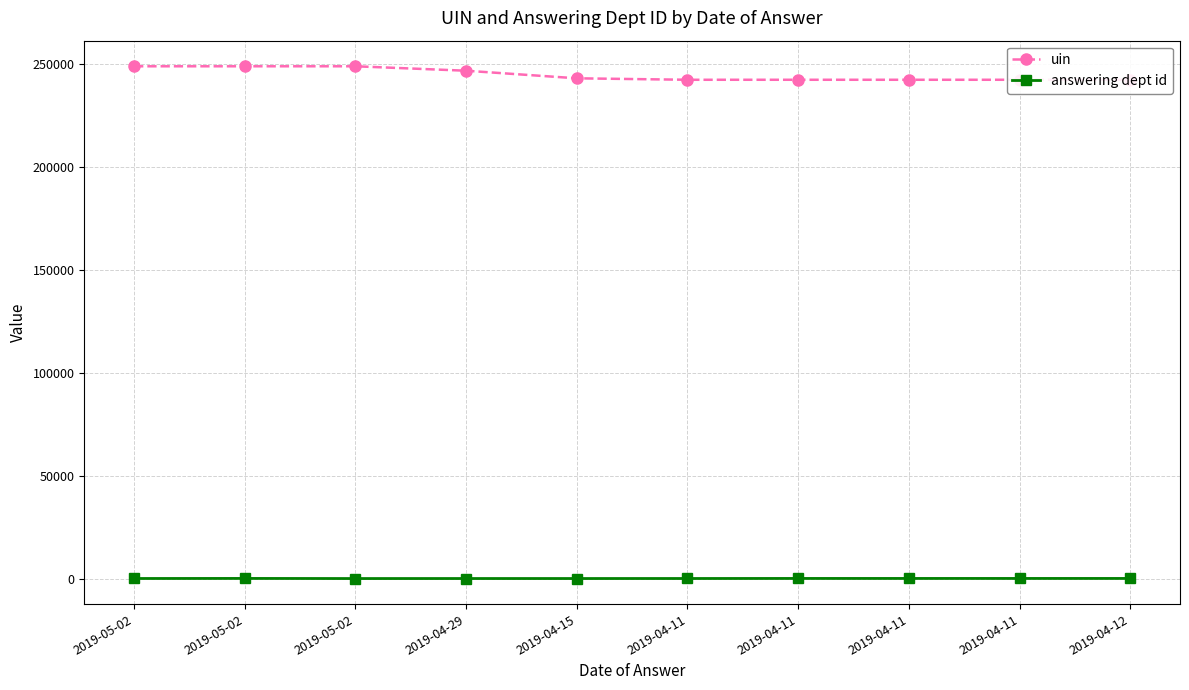

List the series in order of their overall mean, lowest first.

answering dept id, uin